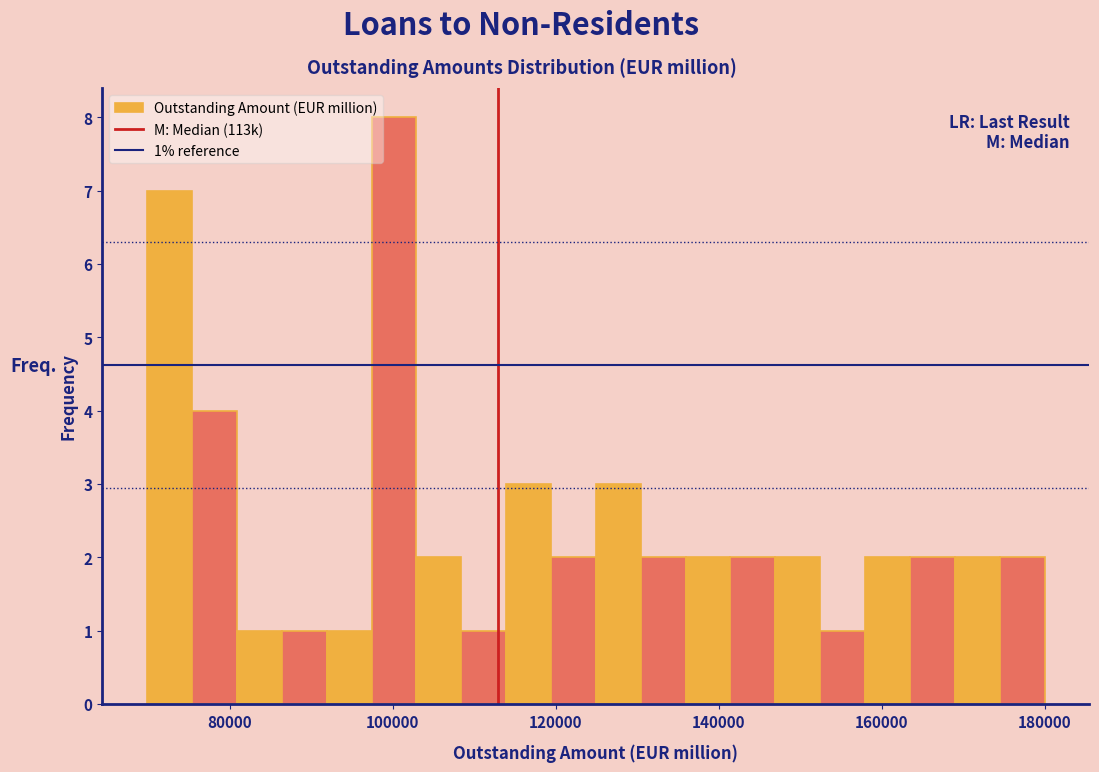

Read against the x-axis, roughly where is the centre of the tallest bar?

100000